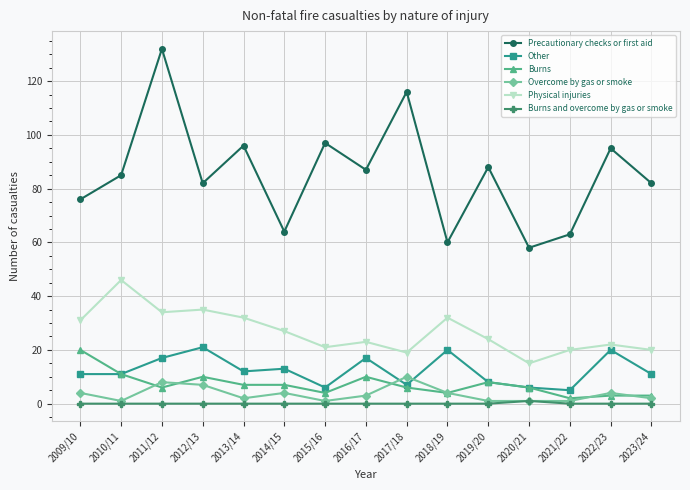

What is the label of the 7th point from the right?

2017/18